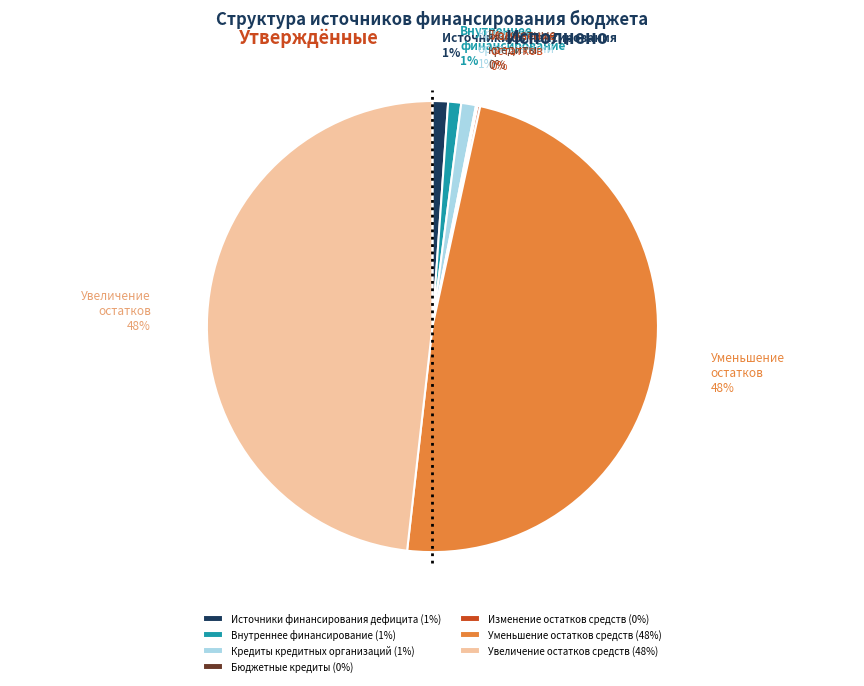

Is there any slice that represents more than half of the pie?

No